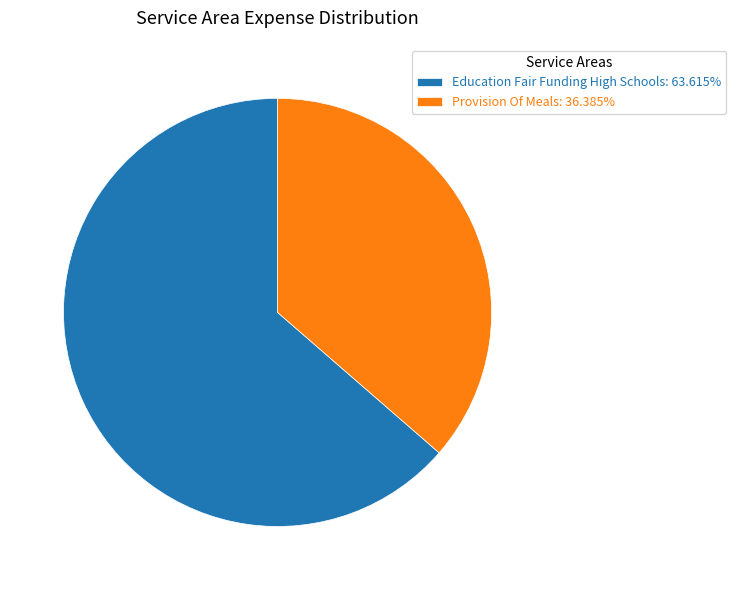

Between Education Fair Funding High Schools and Provision Of Meals, which is larger?

Education Fair Funding High Schools